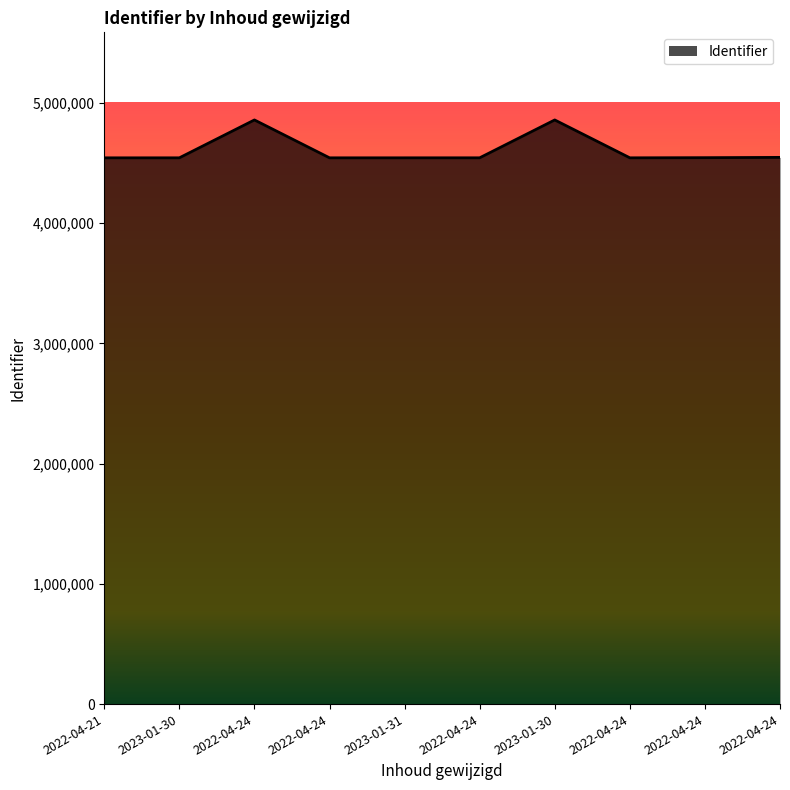

Where is the data nearest to the value 4700912?

2022-04-24